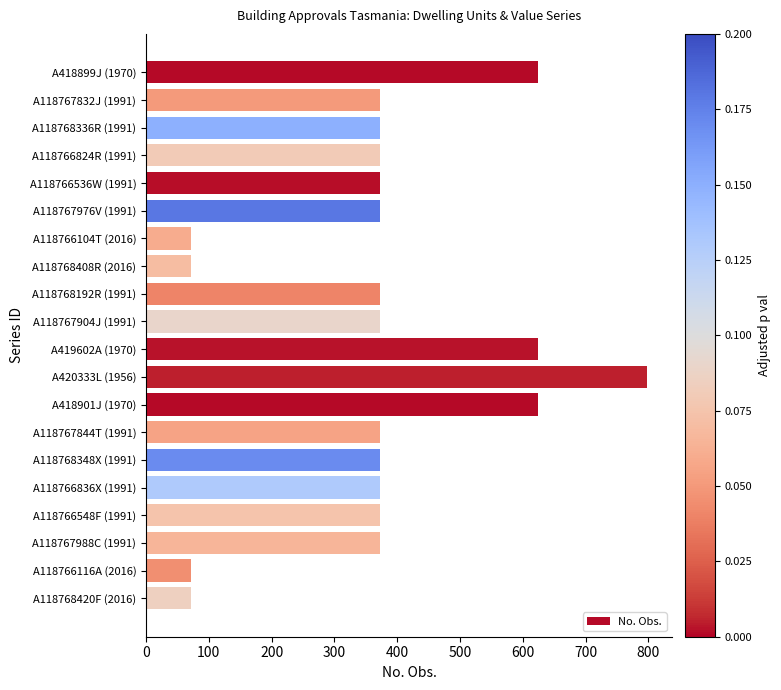

What is the value of the 3rd bar from the top?

372